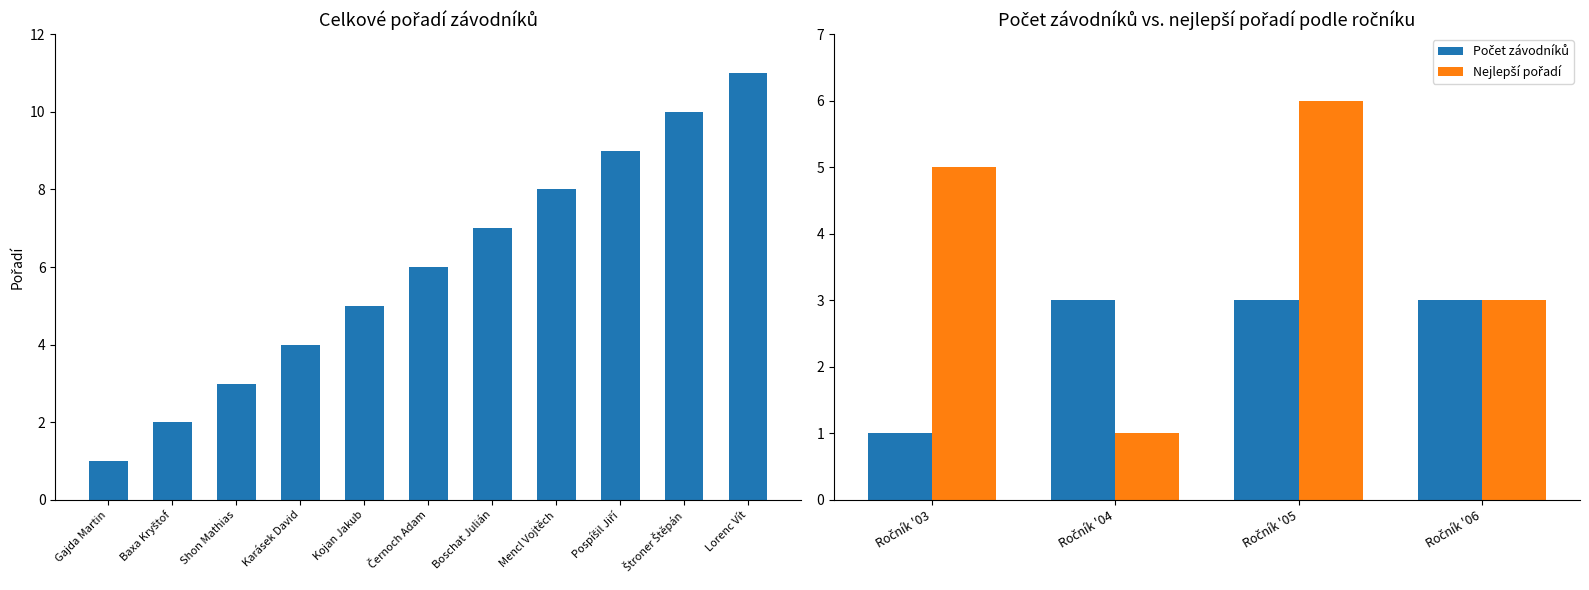

What is the greatest value displayed?

11